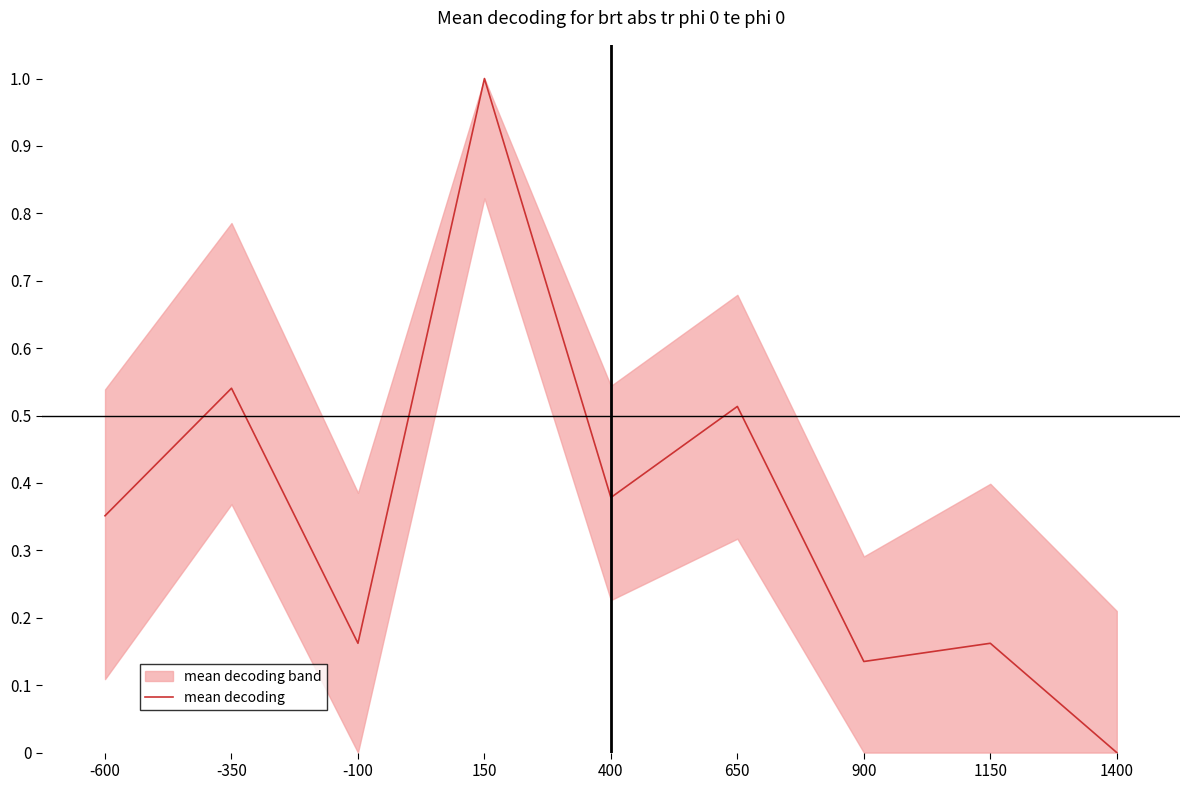

Does the chart have visible grid lines?

No